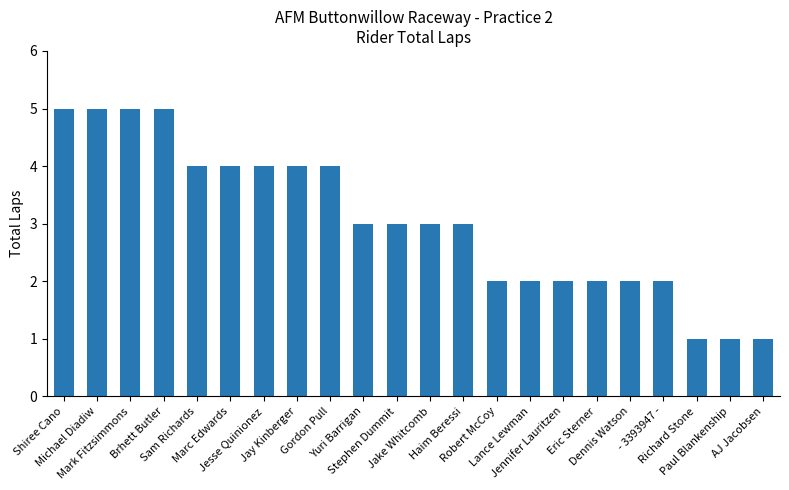

The value at Lance Lewman is 2. True or false?

True